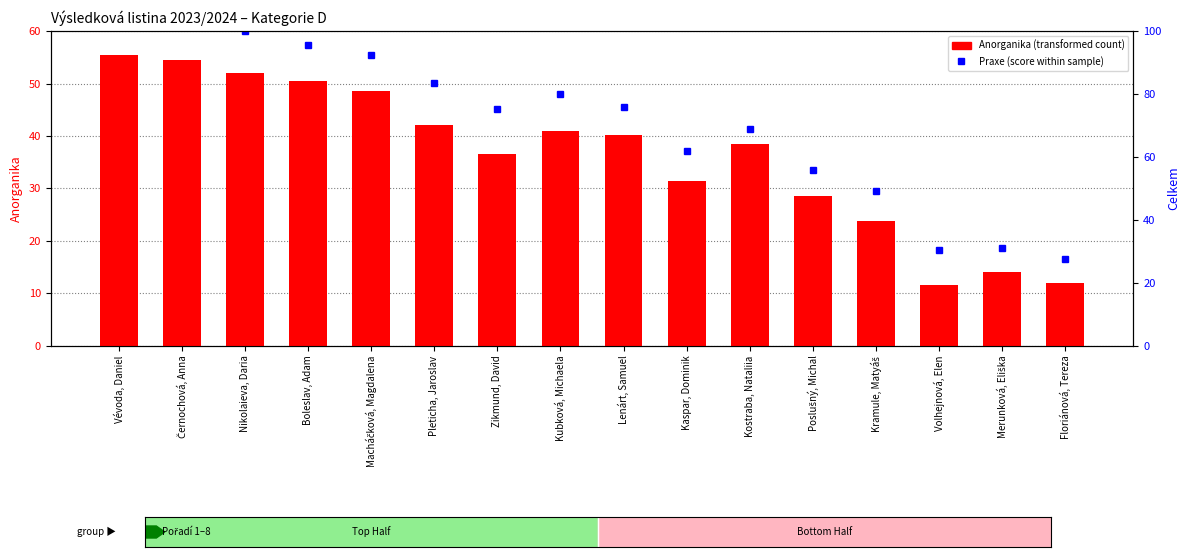

What is the value of the 10th bar from the left?

31.5